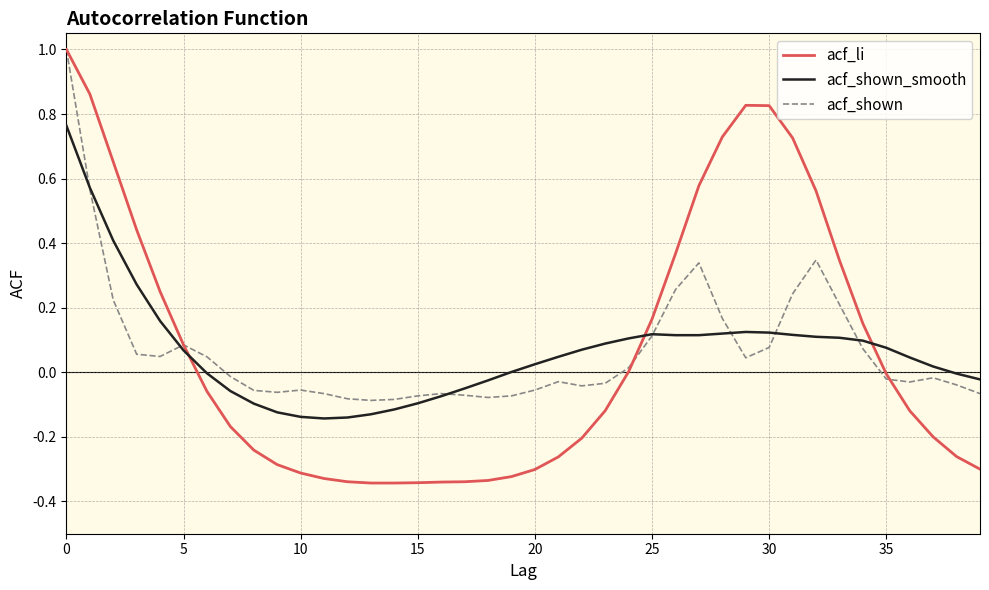

How many times do acf_shown_smooth and acf_li cross each other?

3